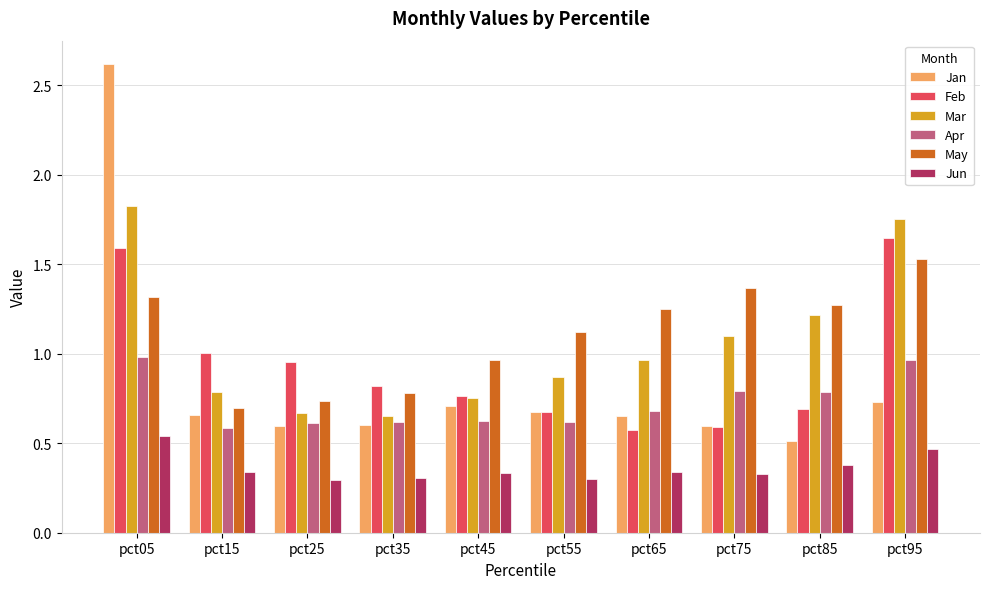

True or false: Mar has a value of 0.3 at pct55.

False